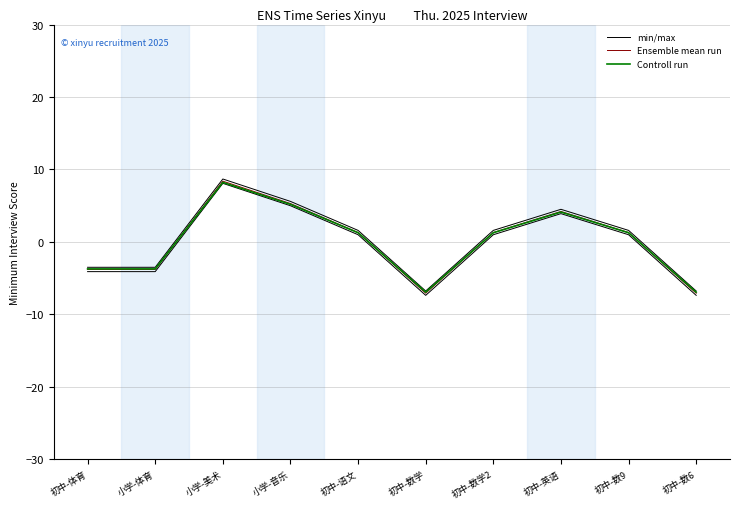

Reading left to right, what are all the values shown in this chart?

min/max: -3.5	-3.5	8.7	5.6	1.6	-6.8	1.6	4.5	1.6	-6.8
Ensemble mean run: -3.8	-3.8	8.4	5.3	1.3	-7.1	1.3	4.2	1.3	-7.1
Controll run: -3.7	-3.7	8.2	5.2	1.3	-6.9	1.3	4.1	1.3	-6.9